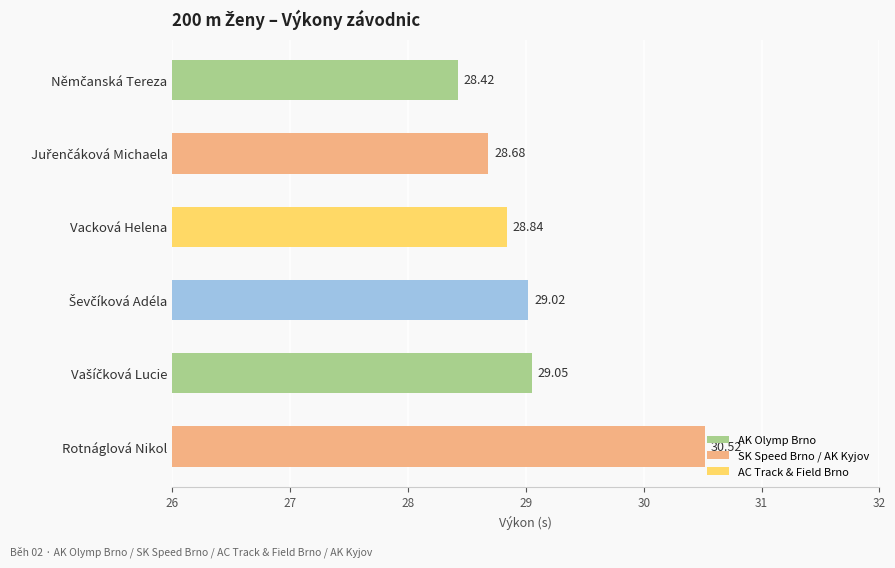

Count the number of data series in this chart.

1